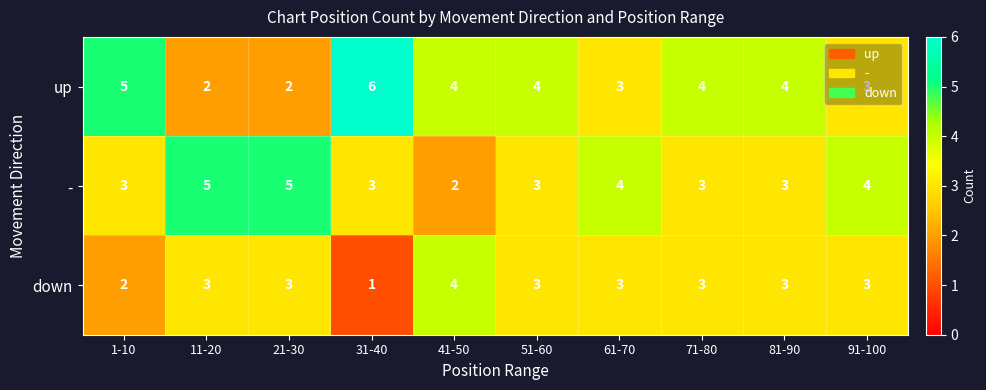

What is the average value of the - series?

4